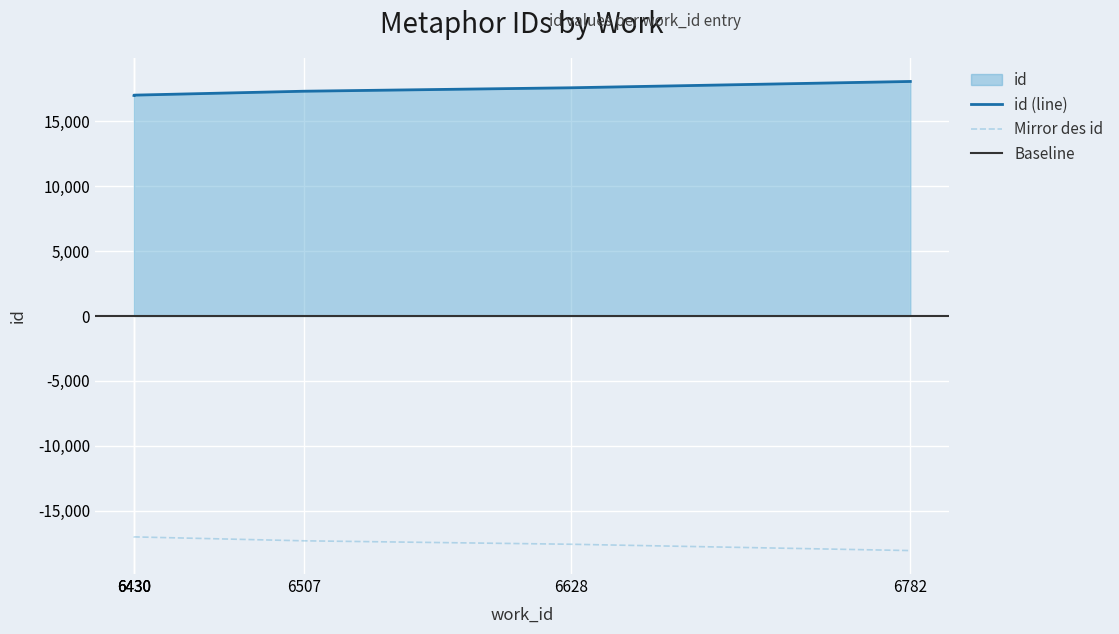

What is the difference between the maximum and minimum values?

1077